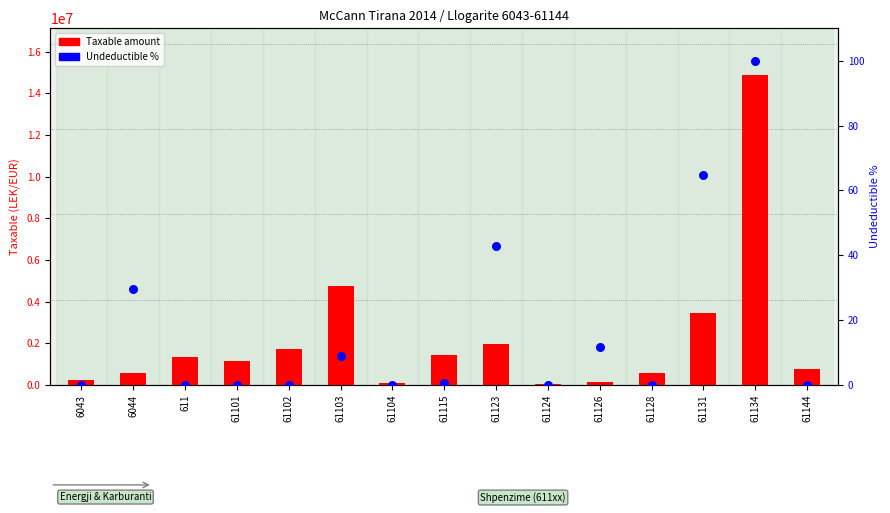

What is the total value across all series at 6044?

575326.5